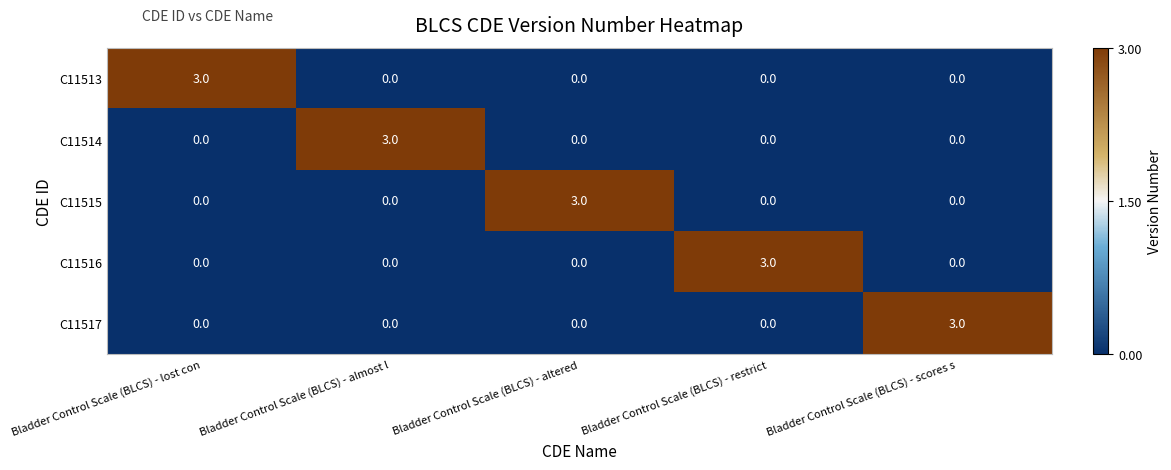

How many data points in C11516 are above 0?

1